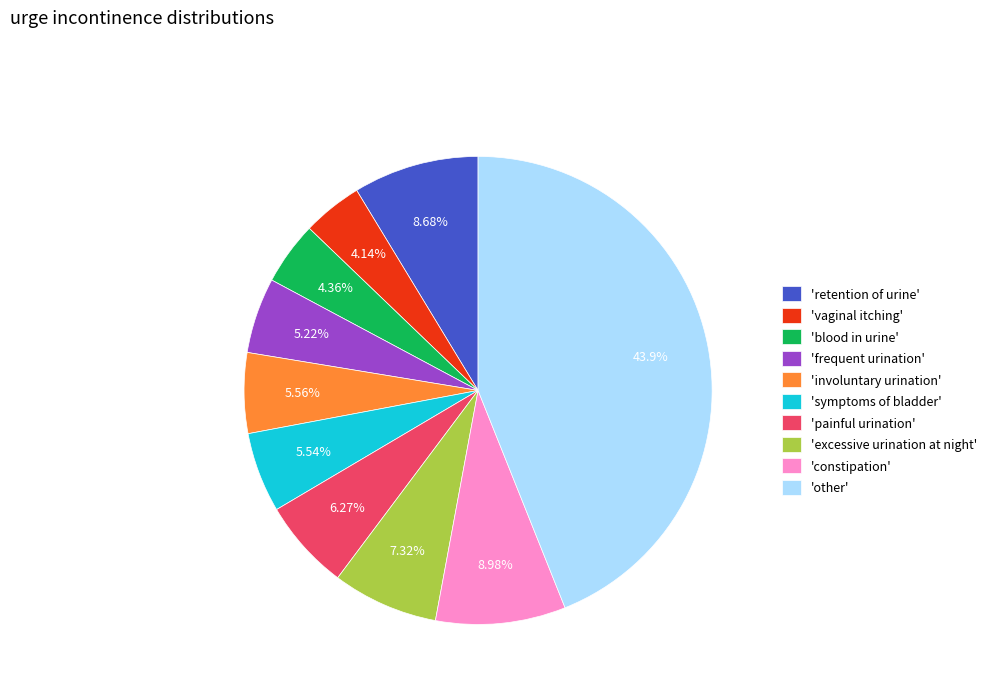

Which category has the biggest portion of the pie?

'other'